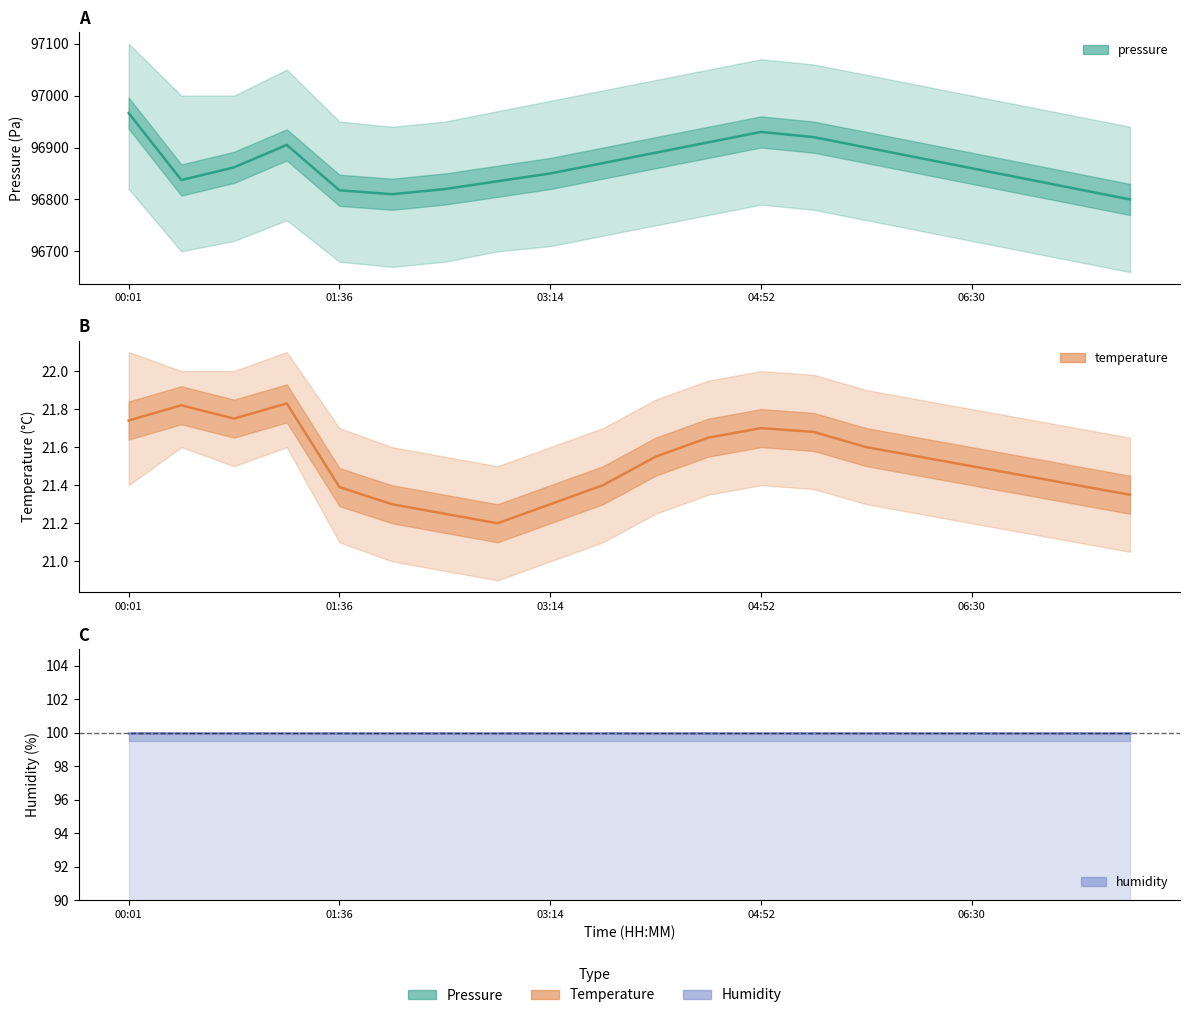

Is it true that humidity equals 100.0 at 03:14?

True